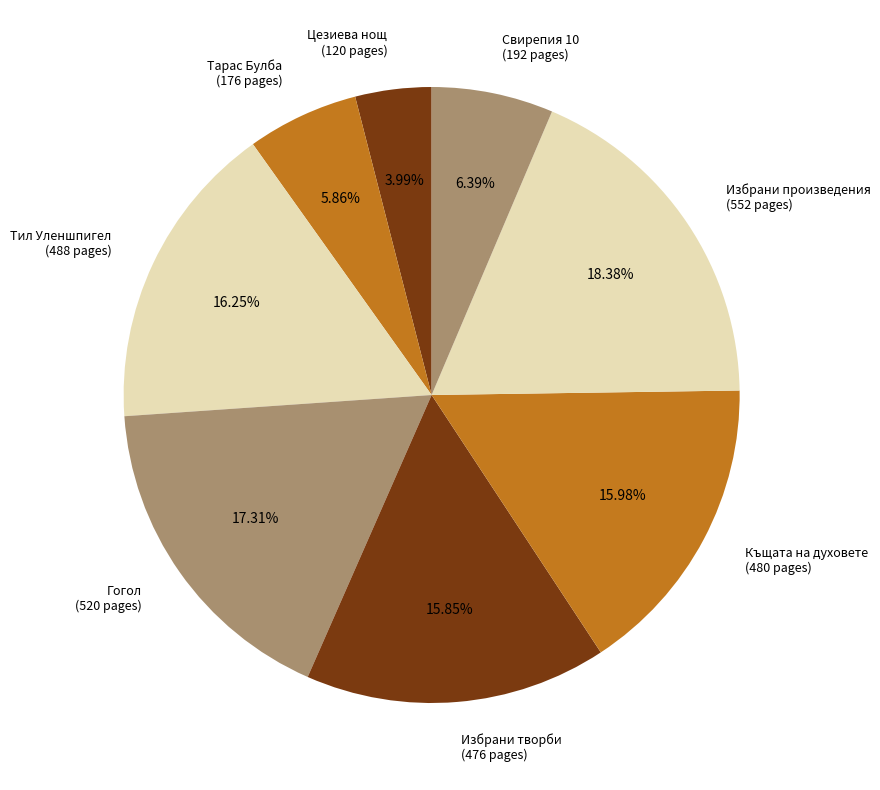

Combined, do Избрани творби (476 pages) and Тарас Булба (176 pages) account for over 50%?

No